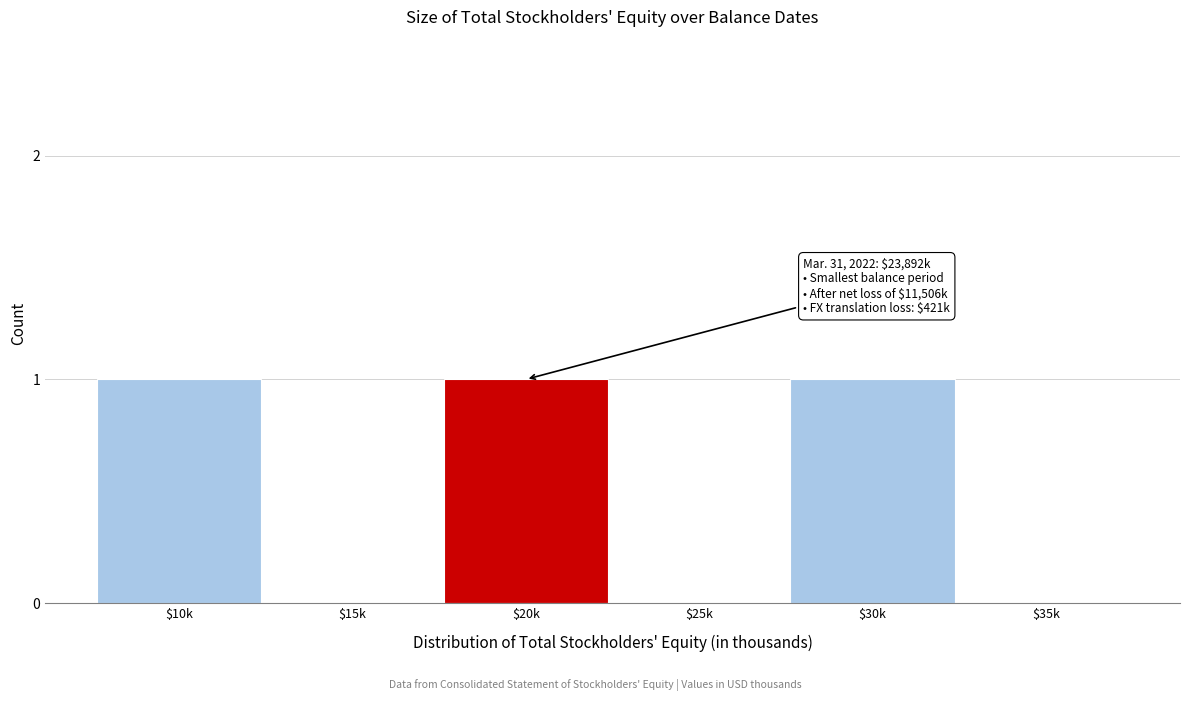

The chart shows a value of 1 at $25k. True or false?

False